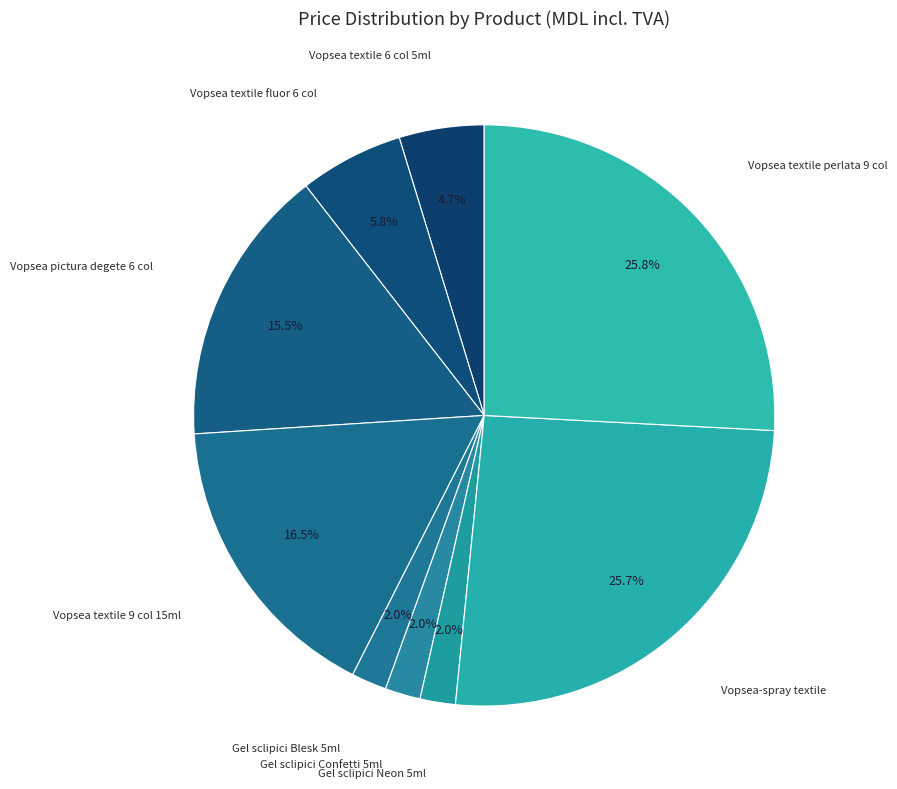

Which has a higher value, Vopsea-spray textile or Vopsea textile 9 col 15ml?

Vopsea-spray textile